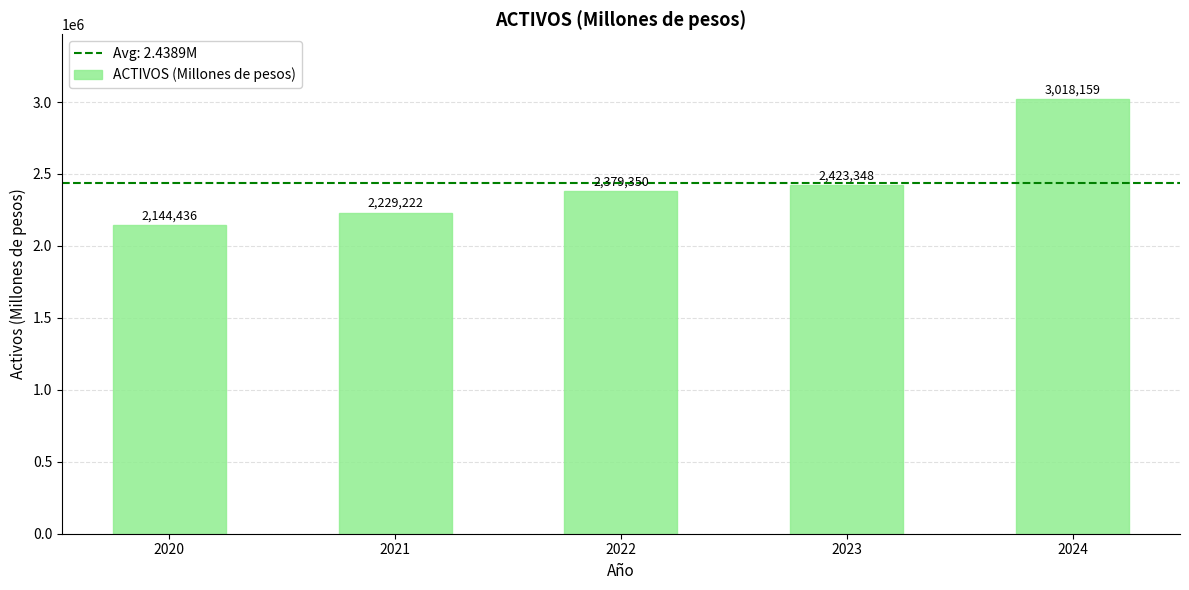

Reading right to left, extract all data points from this chart.

2024=3018159	2023=2423348	2022=2379350	2021=2229222	2020=2144436